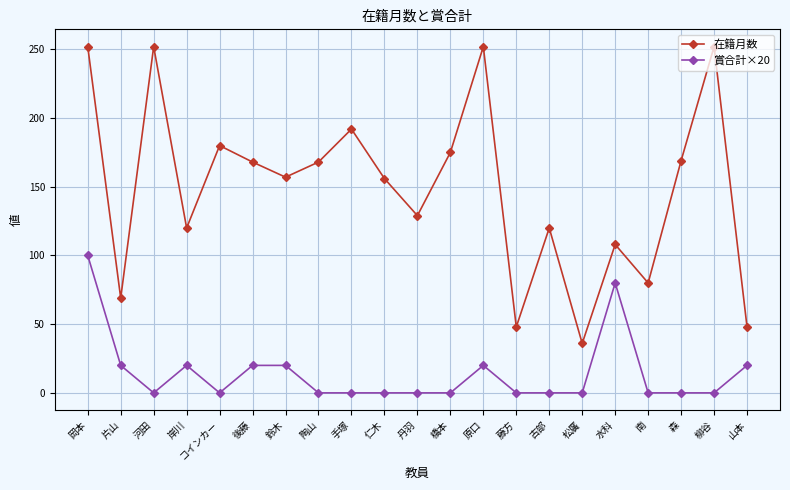

Count the number of categories in the chart.

21